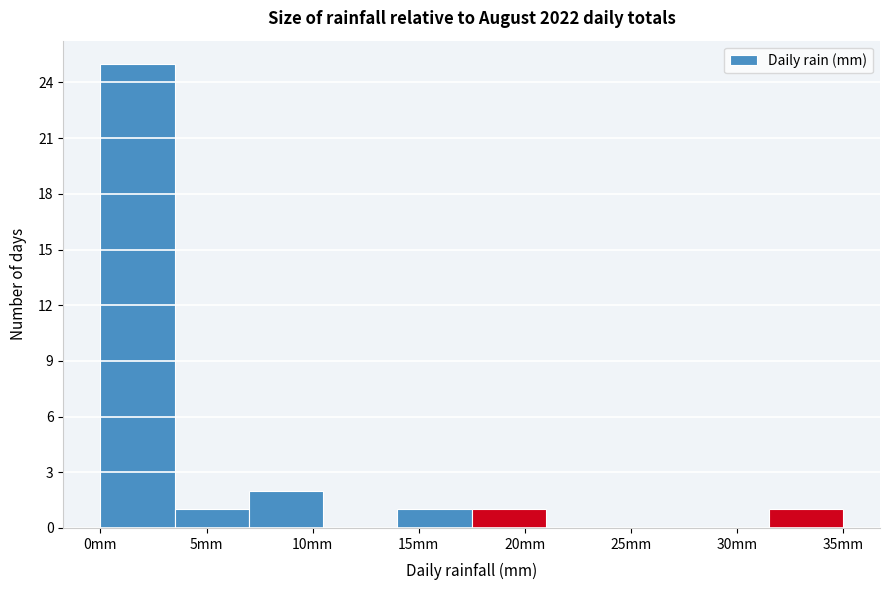

Reading left to right, list every bar in this chart as the range it spans on the x-axis followed by its height. The values are not printed on the chart, so give them approximately, as read against the axis.

0.0 to 3.5: 25
3.5 to 7.0: 1
7.0 to 10.5: 2
10.5 to 14.0: 0
14.0 to 17.5: 1
17.5 to 21.0: 1
21.0 to 24.5: 0
24.5 to 28.0: 0
28.0 to 31.5: 0
31.5 to 35.0: 1